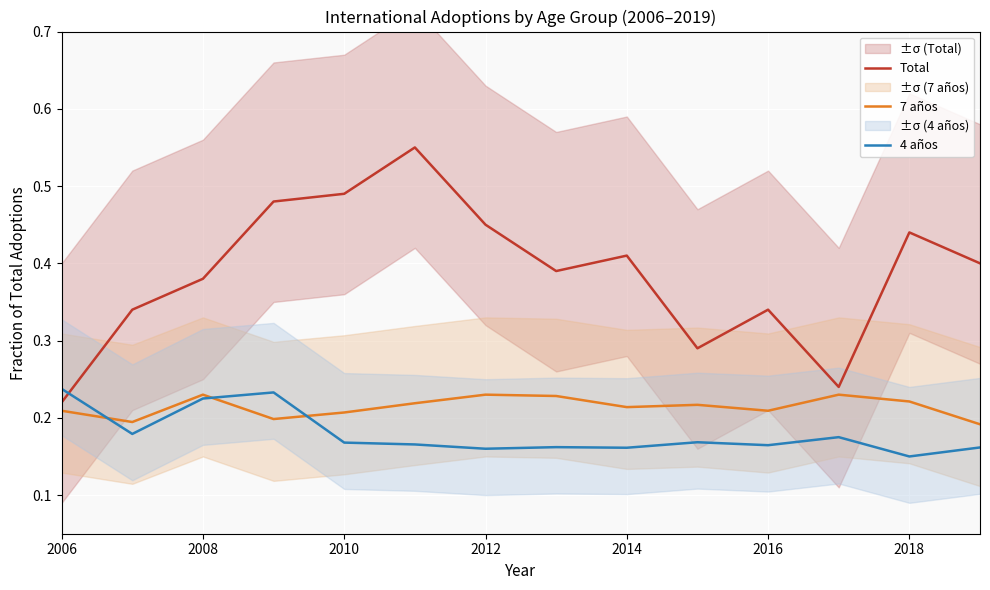

Reading left to right, extract all data points from this chart.

Total: 0.2	0.3	0.4	0.5	0.5	0.6	0.5	0.4	0.4	0.3	0.3	0.2	0.4	0.4
7 años: 0.2	0.2	0.2	0.2	0.2	0.2	0.2	0.2	0.2	0.2	0.2	0.2	0.2	0.2
4 años: 0.2	0.2	0.2	0.2	0.2	0.2	0.2	0.2	0.2	0.2	0.2	0.2	0.1	0.2